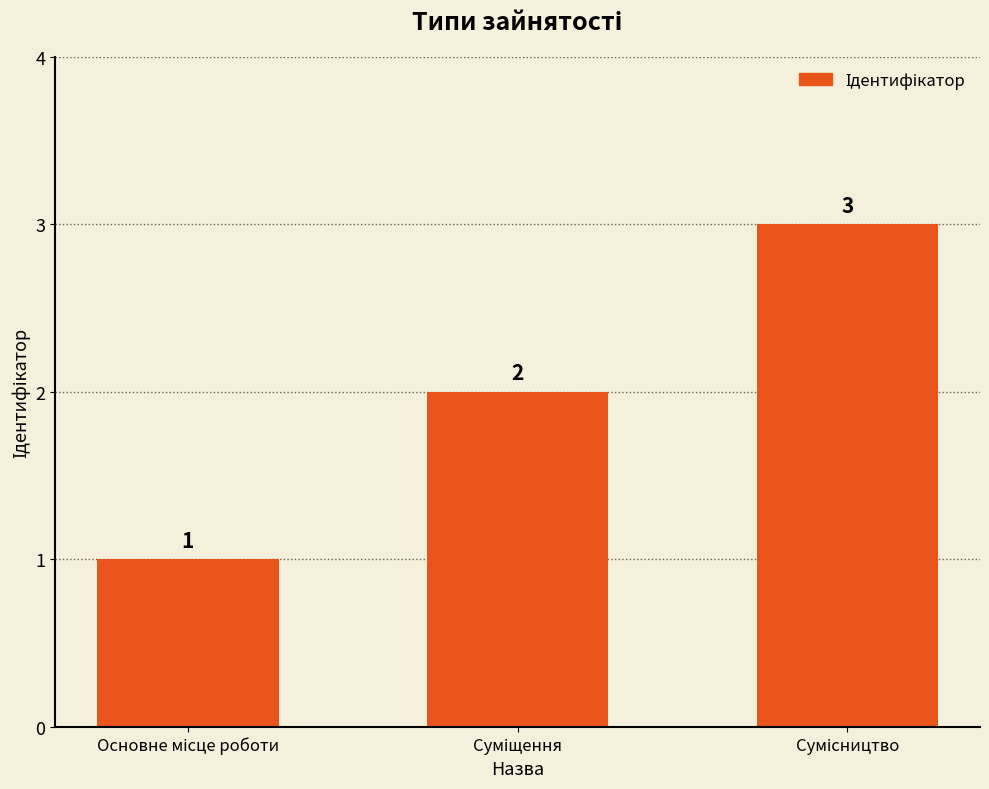

Count the values in the range 1 to 3.

3